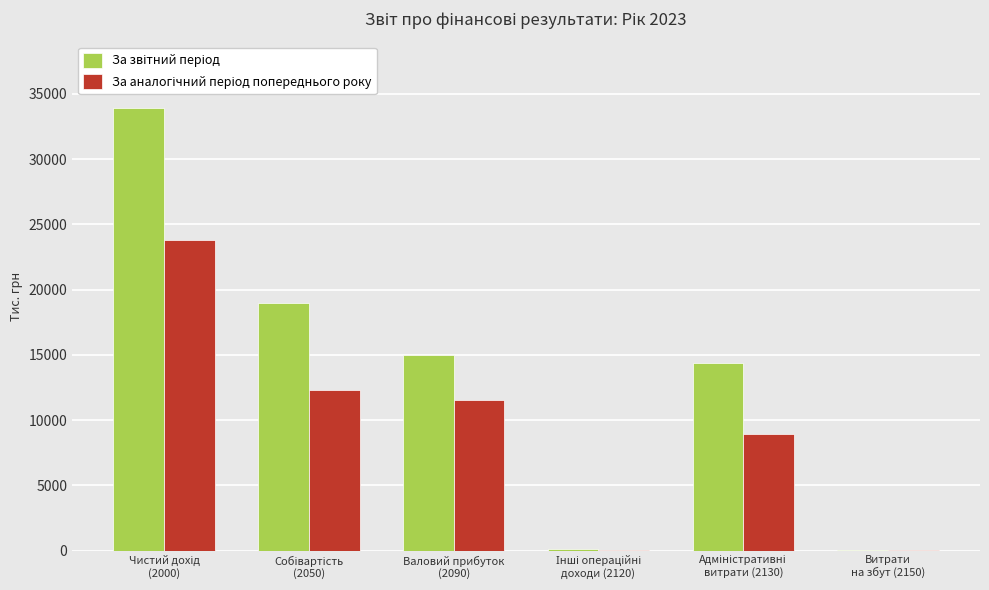

Count the number of categories in the chart.

6